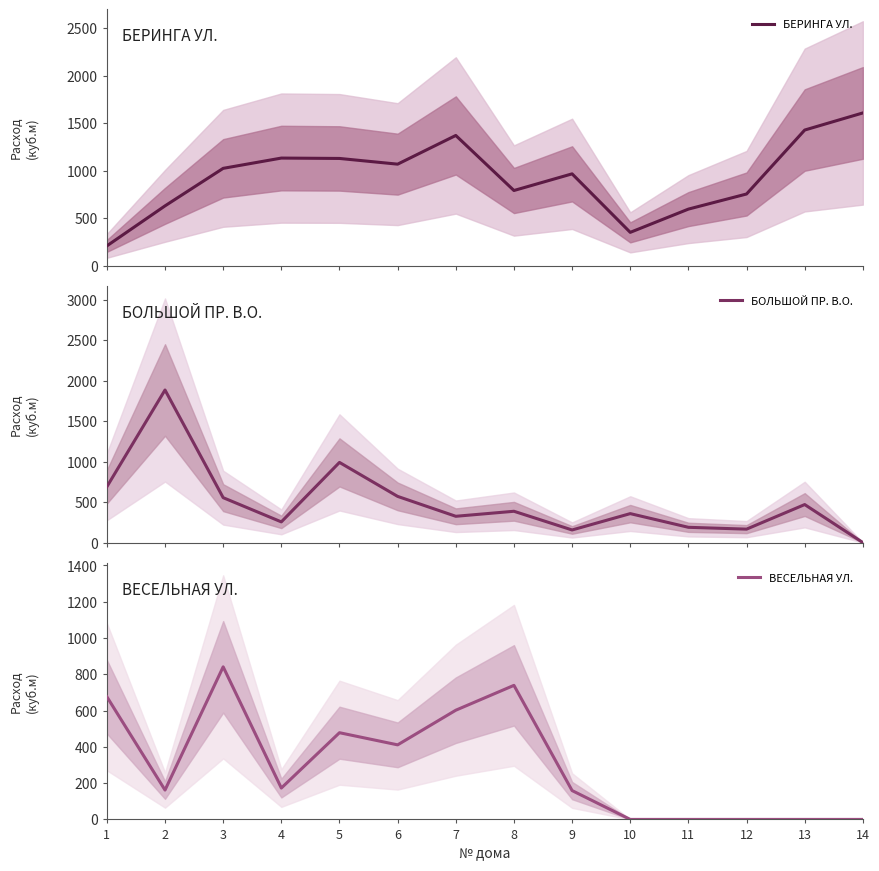

The value of ВЕСЕЛЬНАЯ УЛ. at 7 is 378.7. True or false?

False